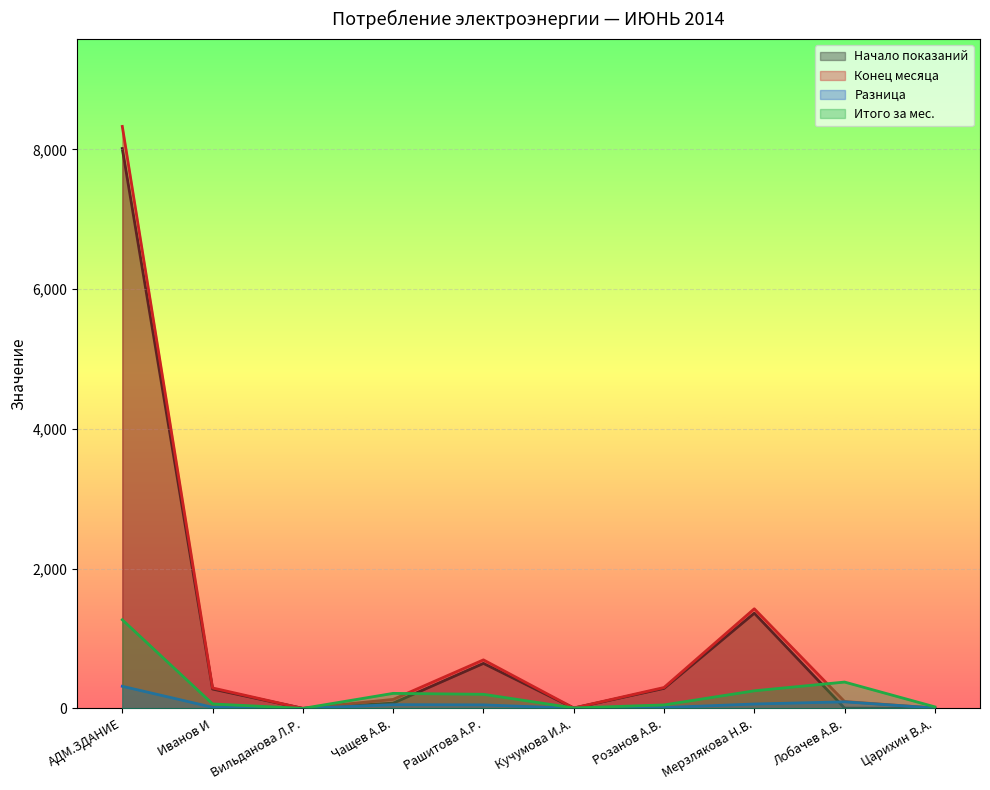

True or false: Конец месяца has a value of 1425.4 at Мерзлякова Н.В..

True